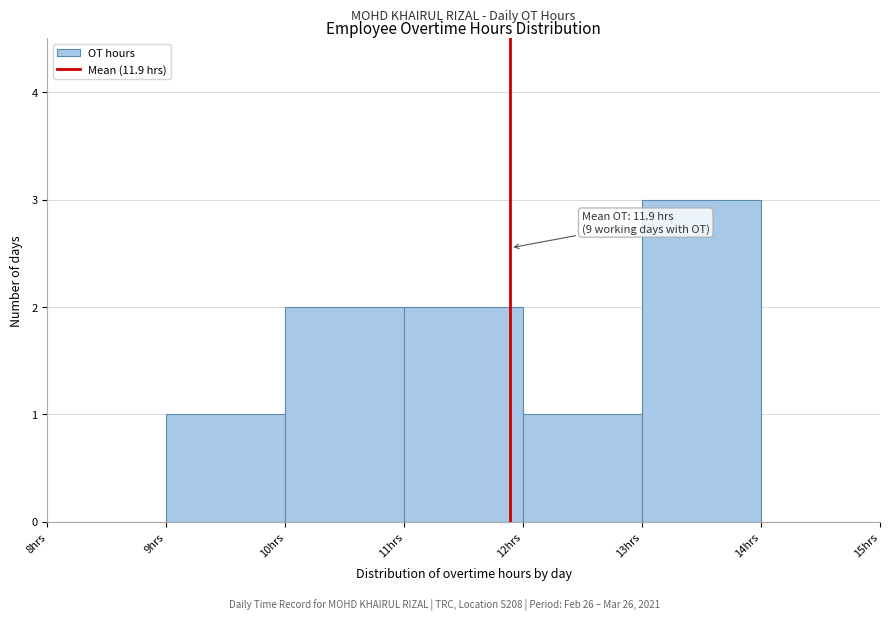

Which range on the x-axis has the tallest bar?

13 to 14